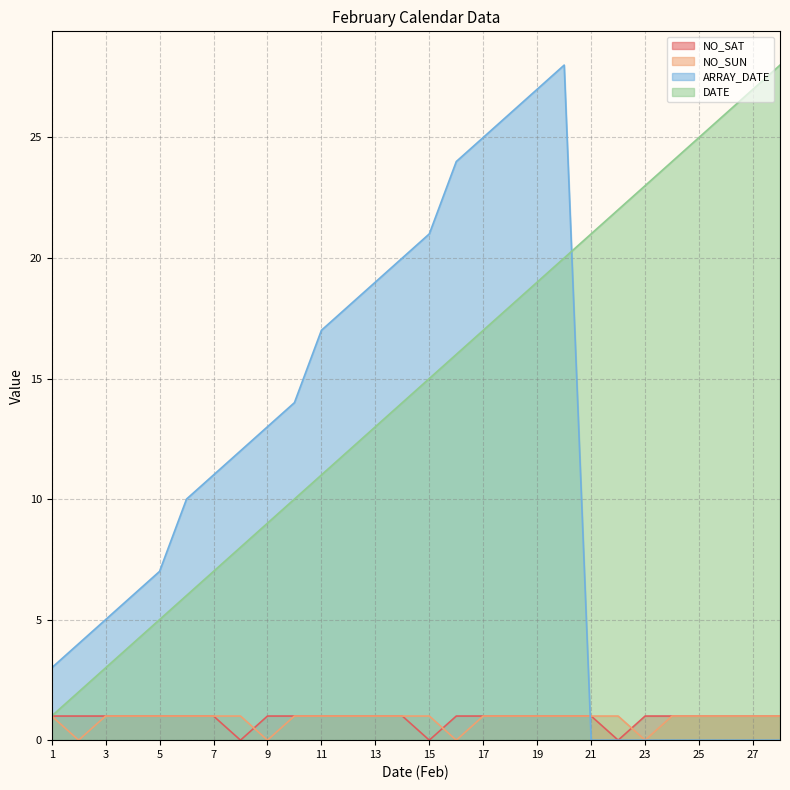

After their last crossing, which series has the higher values: ARRAY_DATE or DATE?

DATE